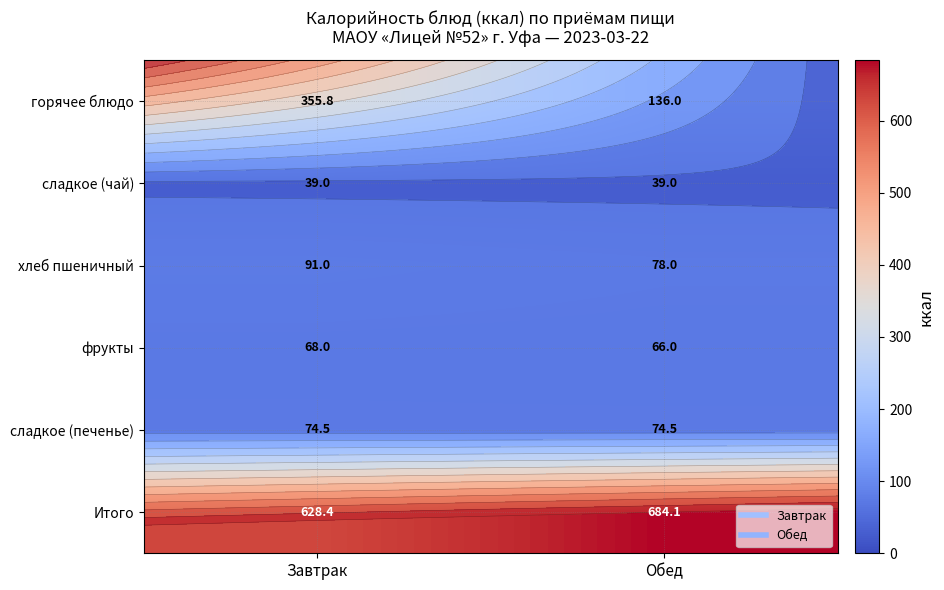

What is the difference between the maximum and minimum values in the хлеб пшеничный series?

13.0